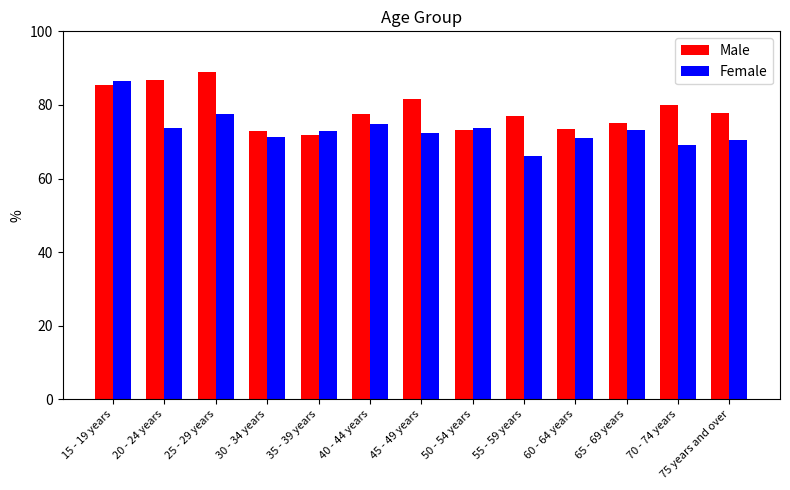

List the series in order of their overall mean, lowest first.

Female, Male